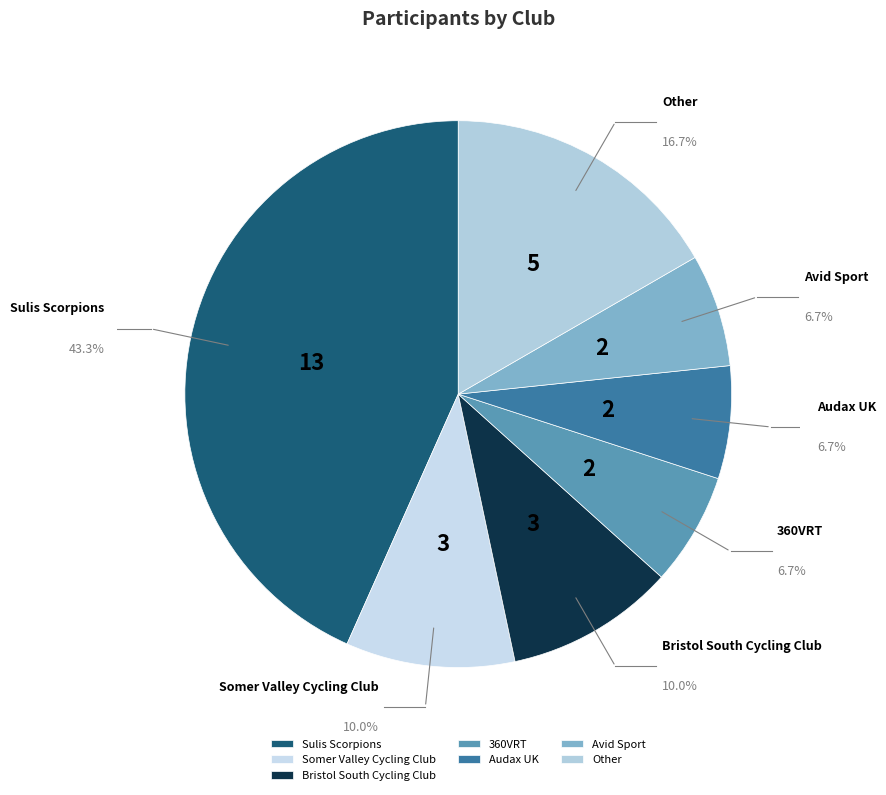

Do Other and Bristol South Cycling Club together represent more than half of the pie?

No